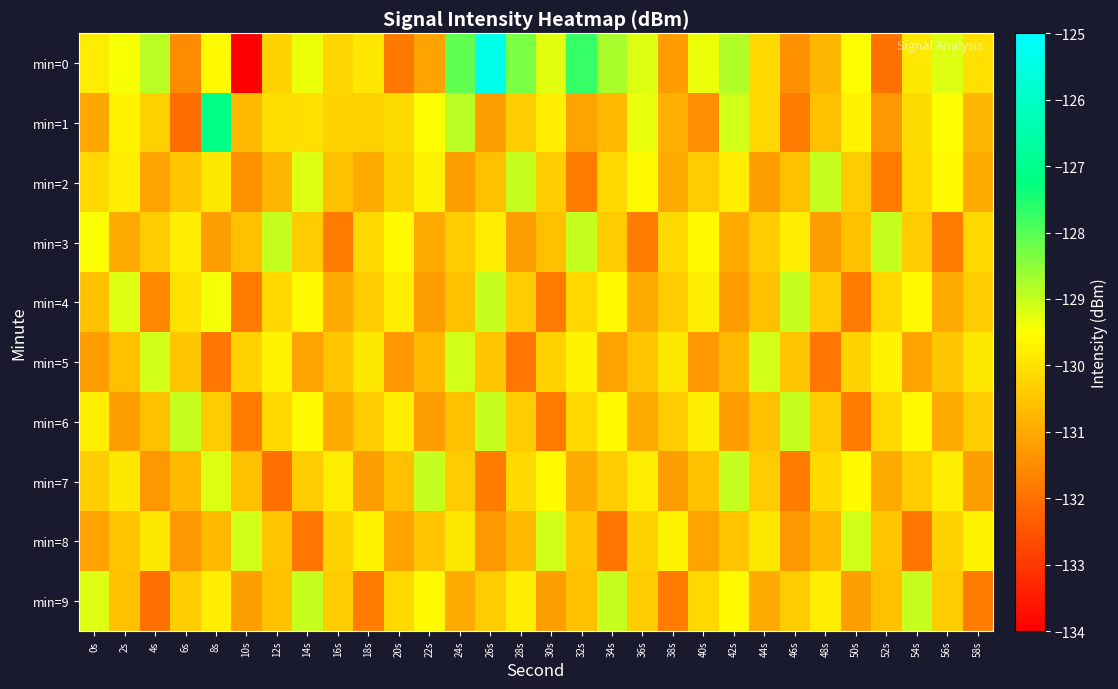

What is the difference between the highest and lowest values at 58s?

2.1